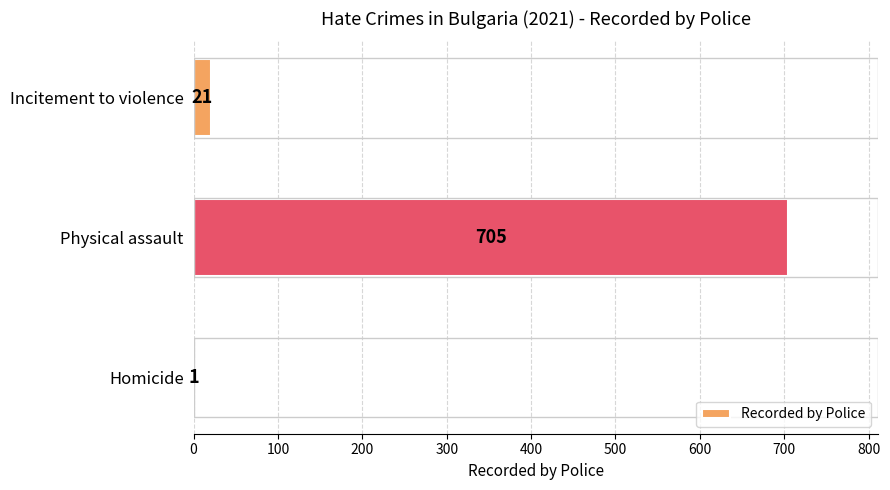

Which has a higher value, Physical assault or Incitement to violence?

Physical assault